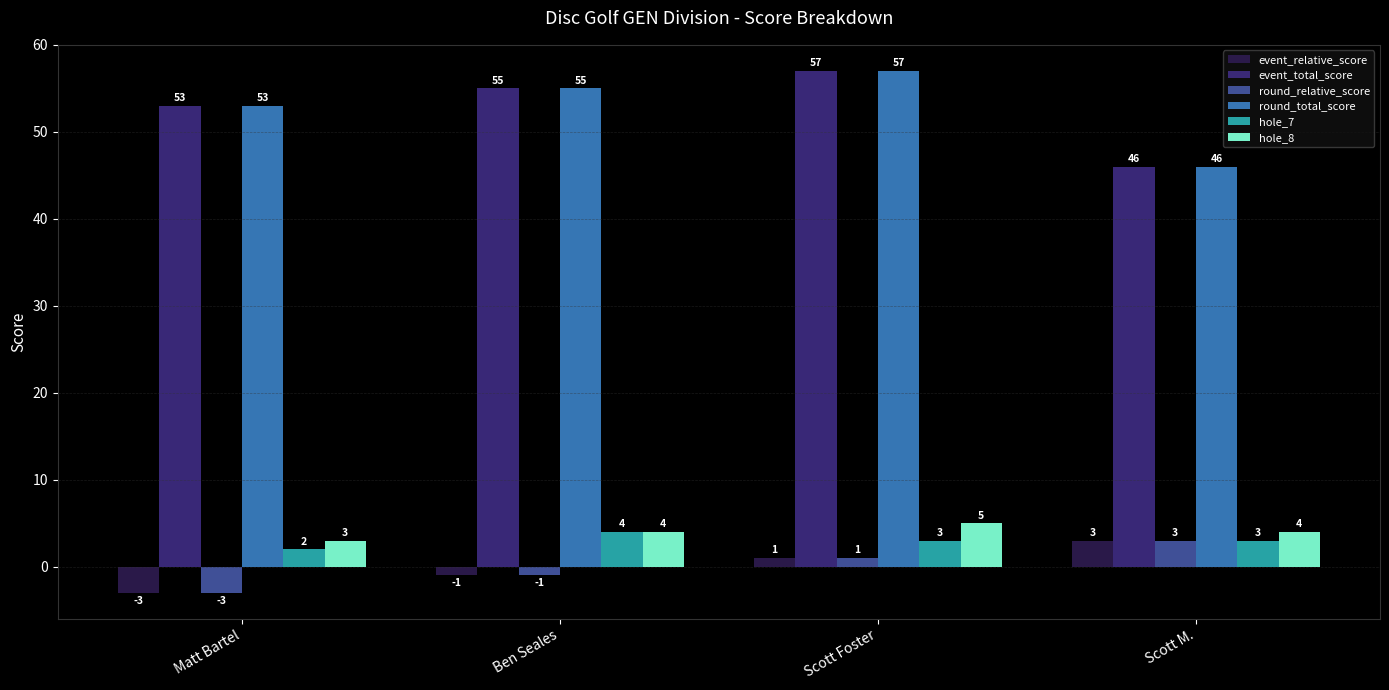

True or false: hole_7 has a value of 2 at Matt Bartel.

True